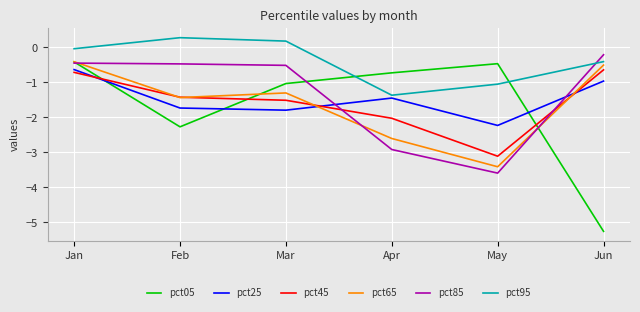

Which series has the largest range (max minus min)?

pct05